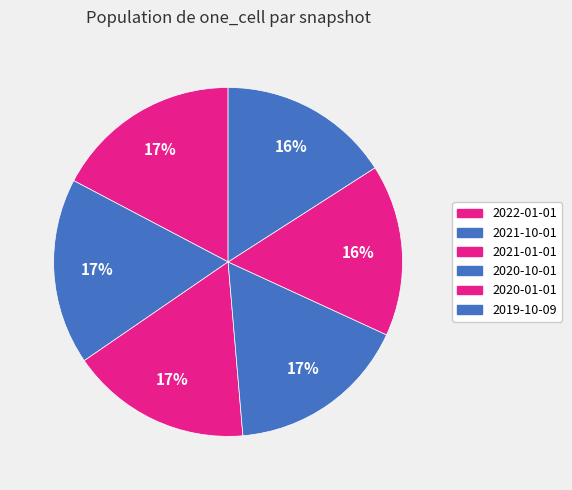

Count the number of slices in the pie.

6